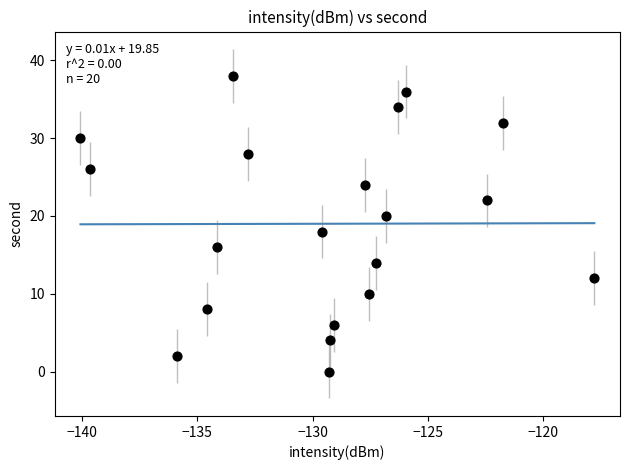

What is the range of Y values (max minus min)?

38